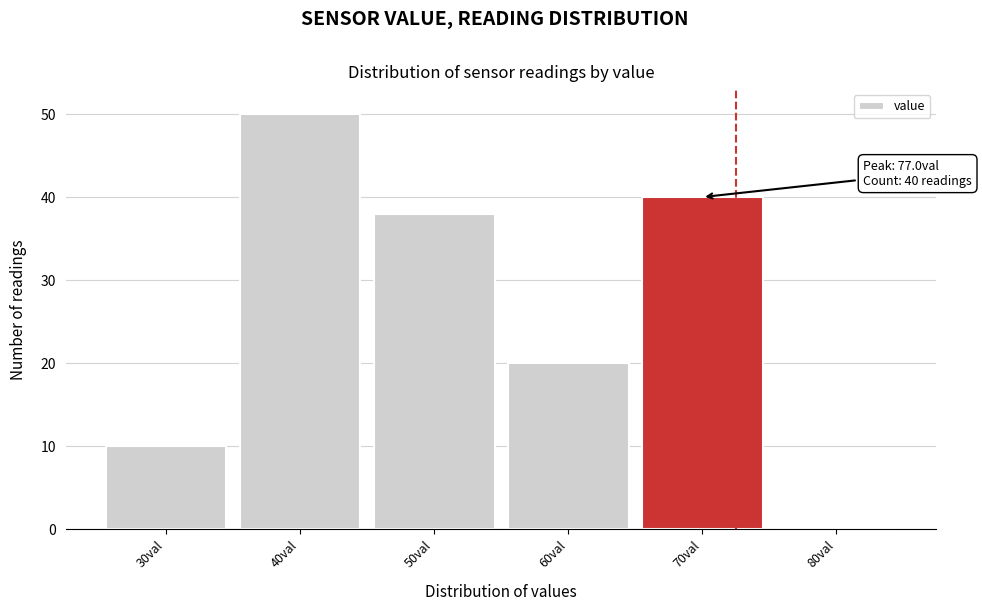

True or false: the data shows 40 at 70val.

True